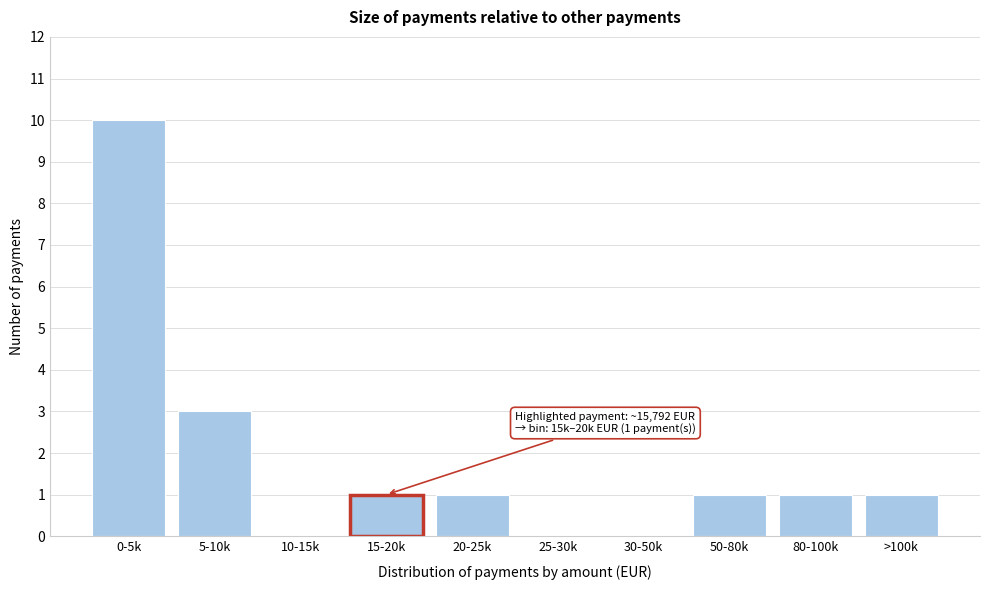

Reading right to left, what are all the values shown in this chart?

>100k=1	80-100k=1	50-80k=1	30-50k=0	25-30k=0	20-25k=1	15-20k=1	10-15k=0	5-10k=3	0-5k=10